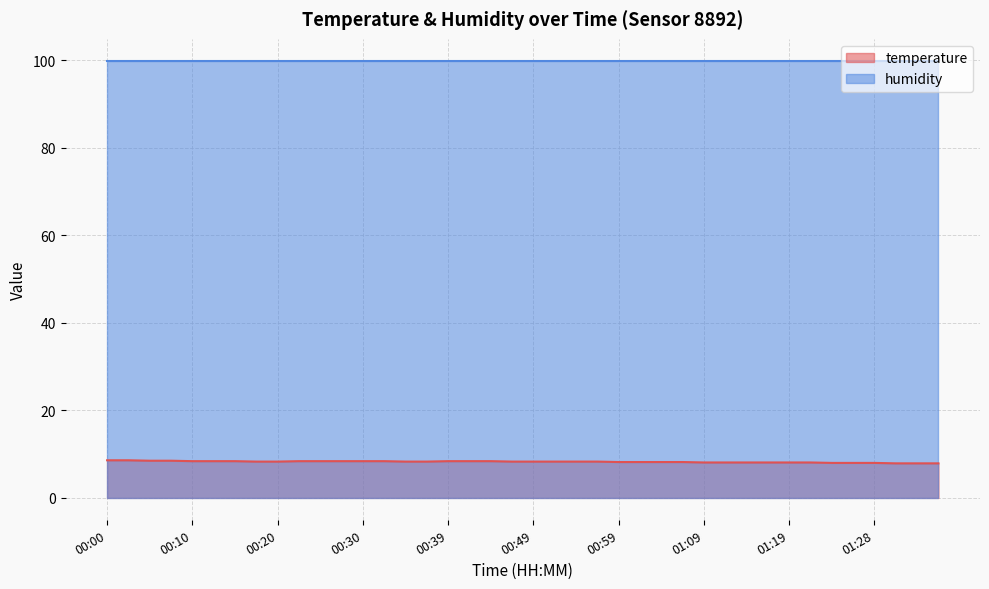

True or false: temperature and humidity intersect in this chart.

False